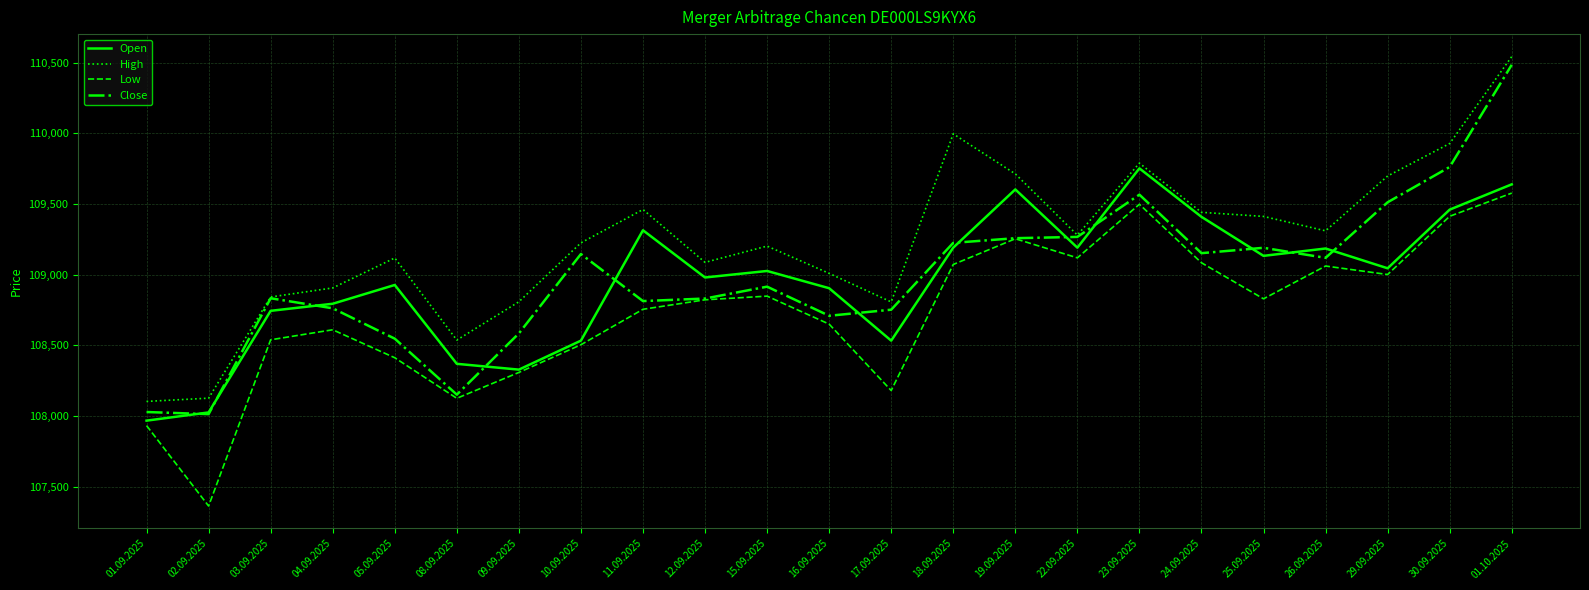

What are all the series names shown in the legend?

Open, High, Low, Close